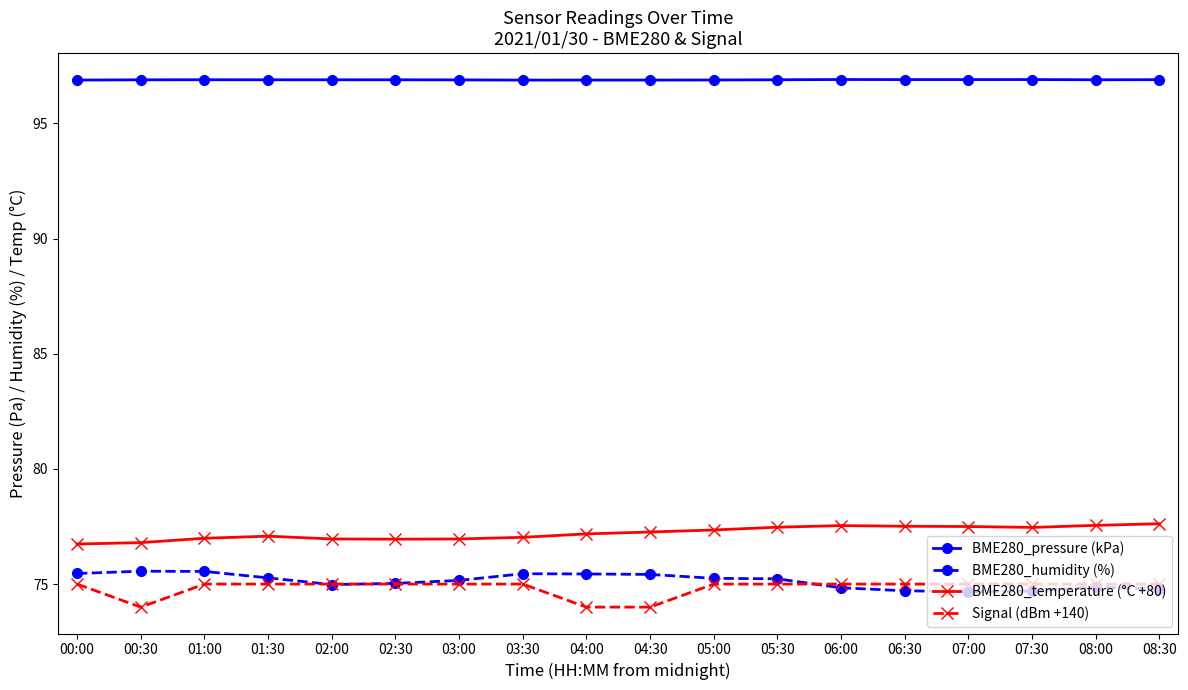

True or false: Signal (dBm +140) and BME280_pressure (kPa) intersect in this chart.

False